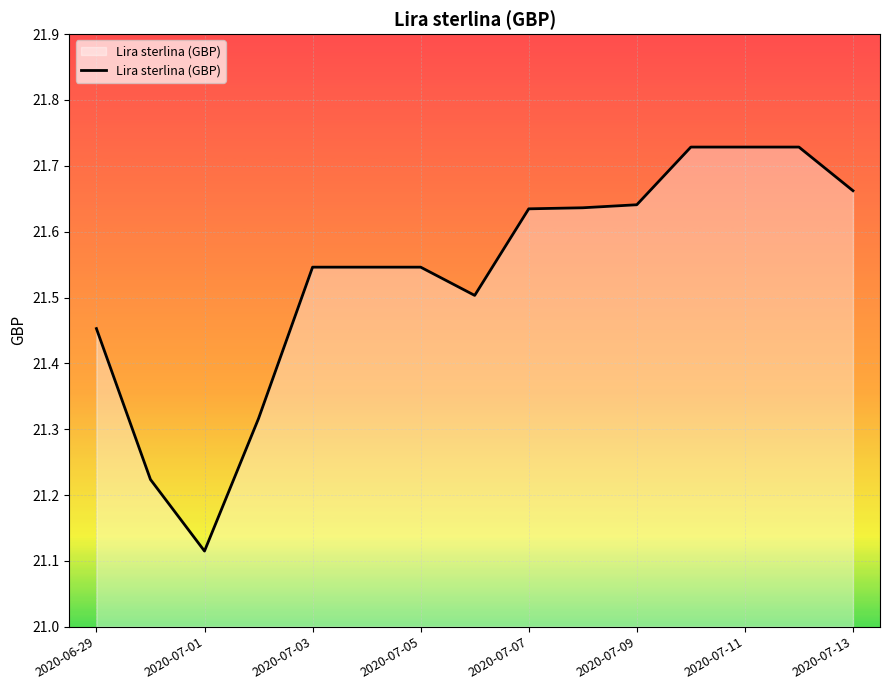

What is the difference between the maximum and minimum values?

0.6